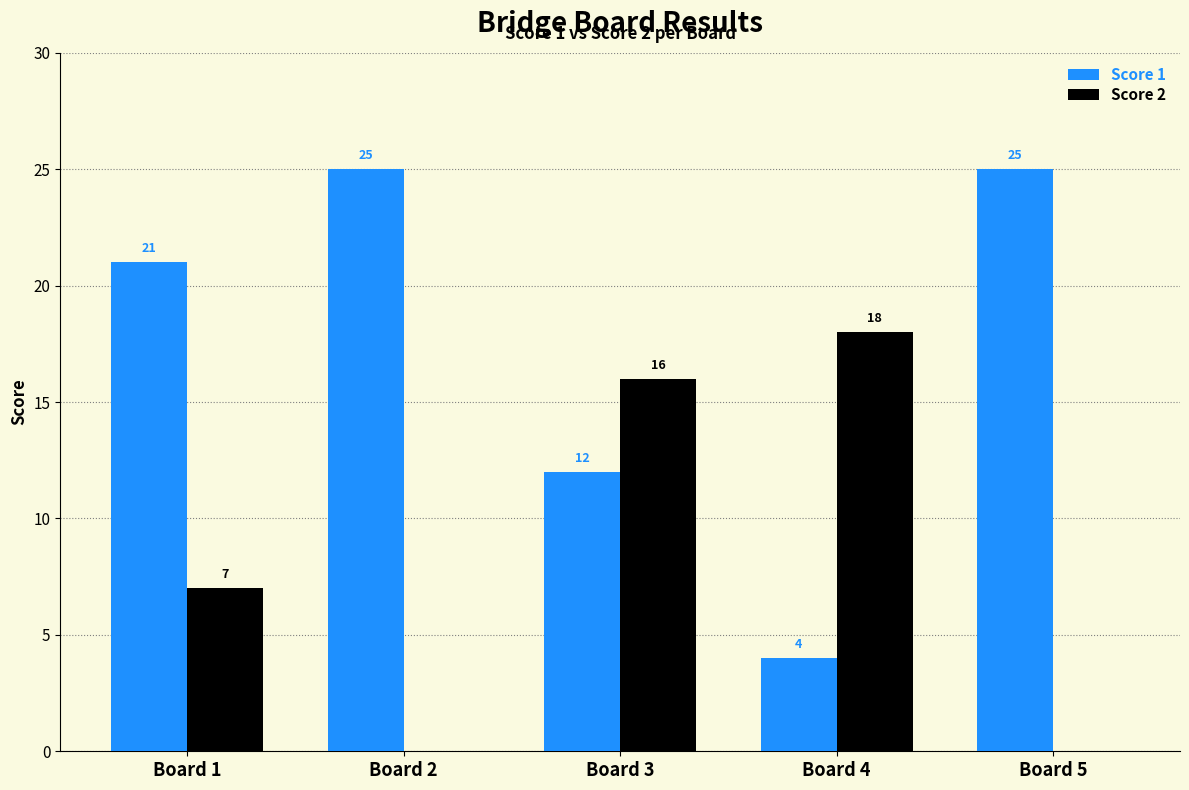

What is the sum of all Score 2 values?

41